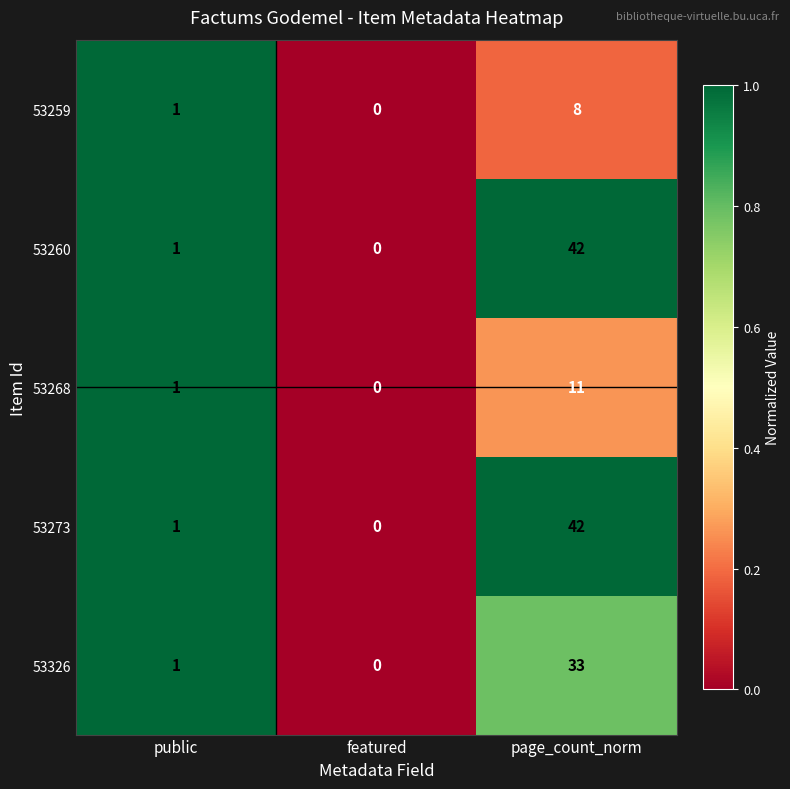

What is the difference between the highest and lowest values at page_count_norm?

34